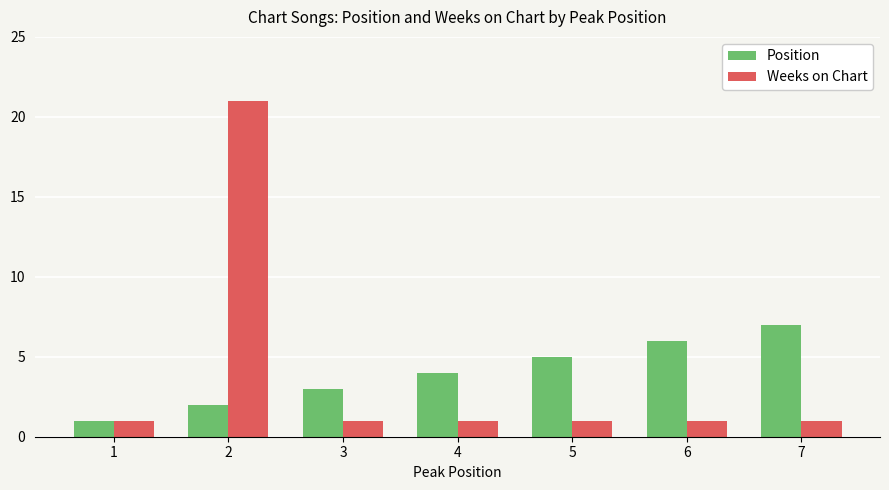

List the series in order of their peak value, highest first.

Weeks on Chart, Position